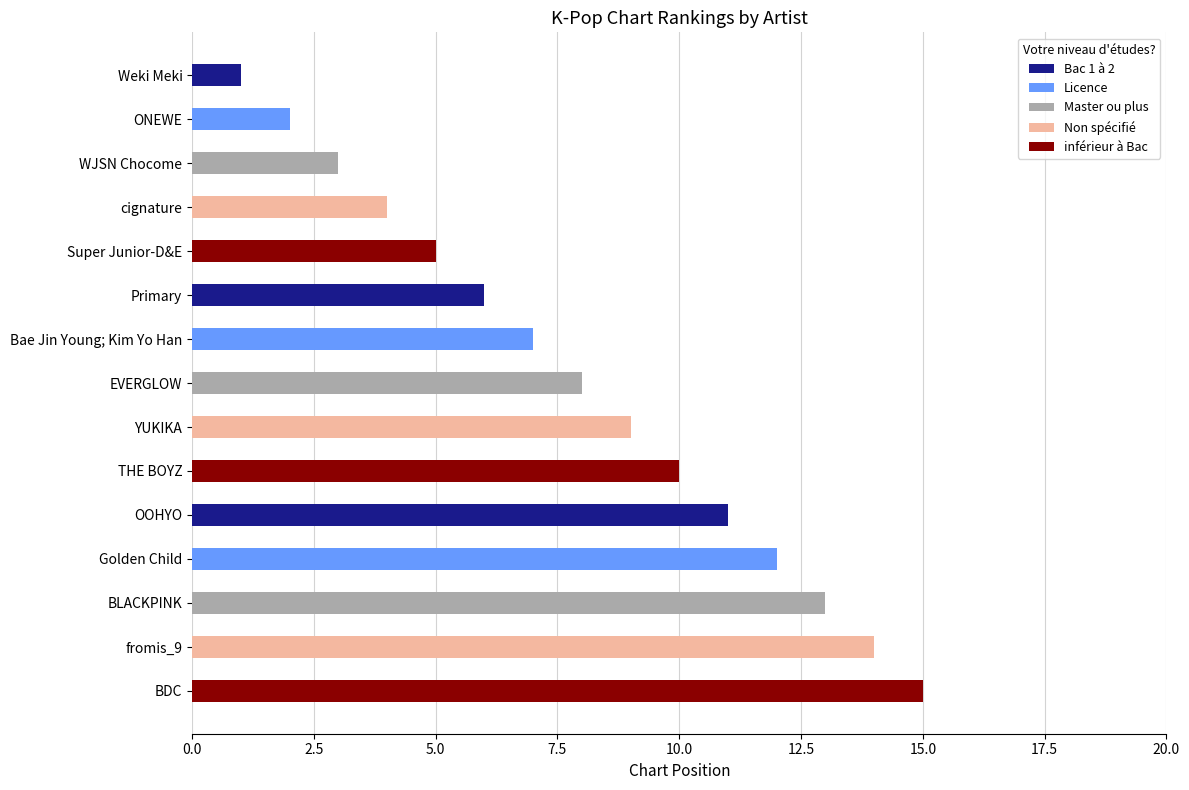

List the labels in order of value, largest first.

BDC, fromis_9, BLACKPINK, Golden Child, OOHYO, THE BOYZ, YUKIKA, EVERGLOW, Bae Jin Young; Kim Yo Han, Primary, Super Junior-D&E, cignature, WJSN Chocome, ONEWE, Weki Meki